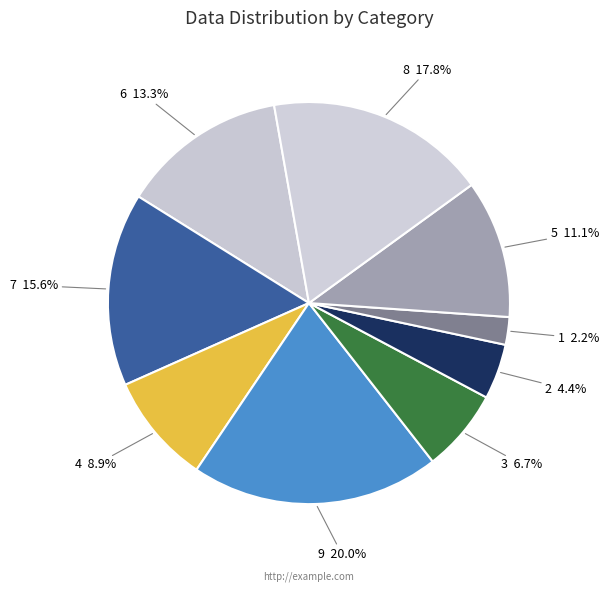

Is there any slice that represents more than half of the pie?

No